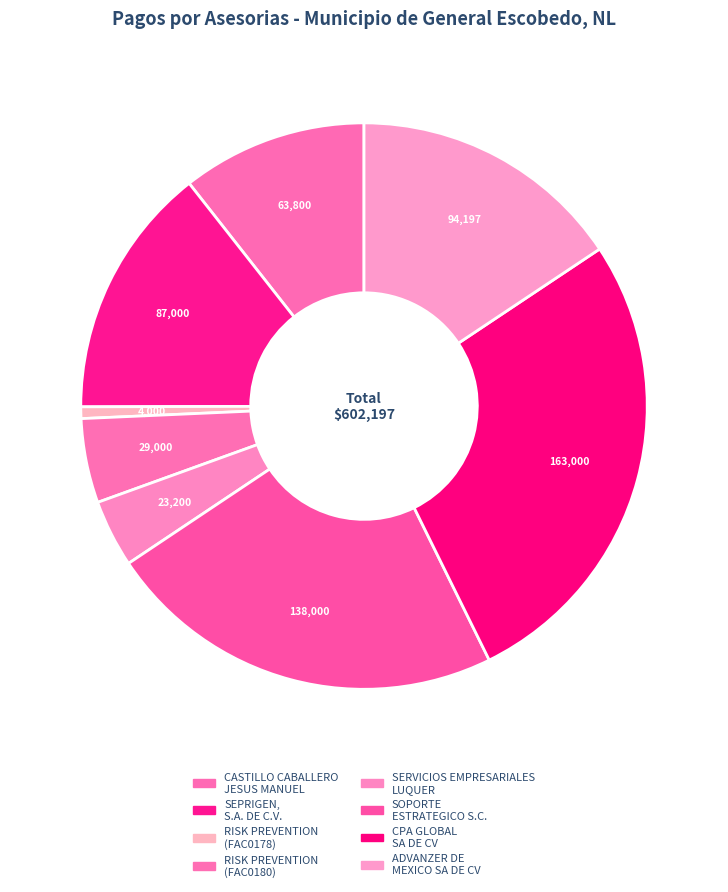

Which category has the biggest portion of the pie?

CPA GLOBAL SA DE CV